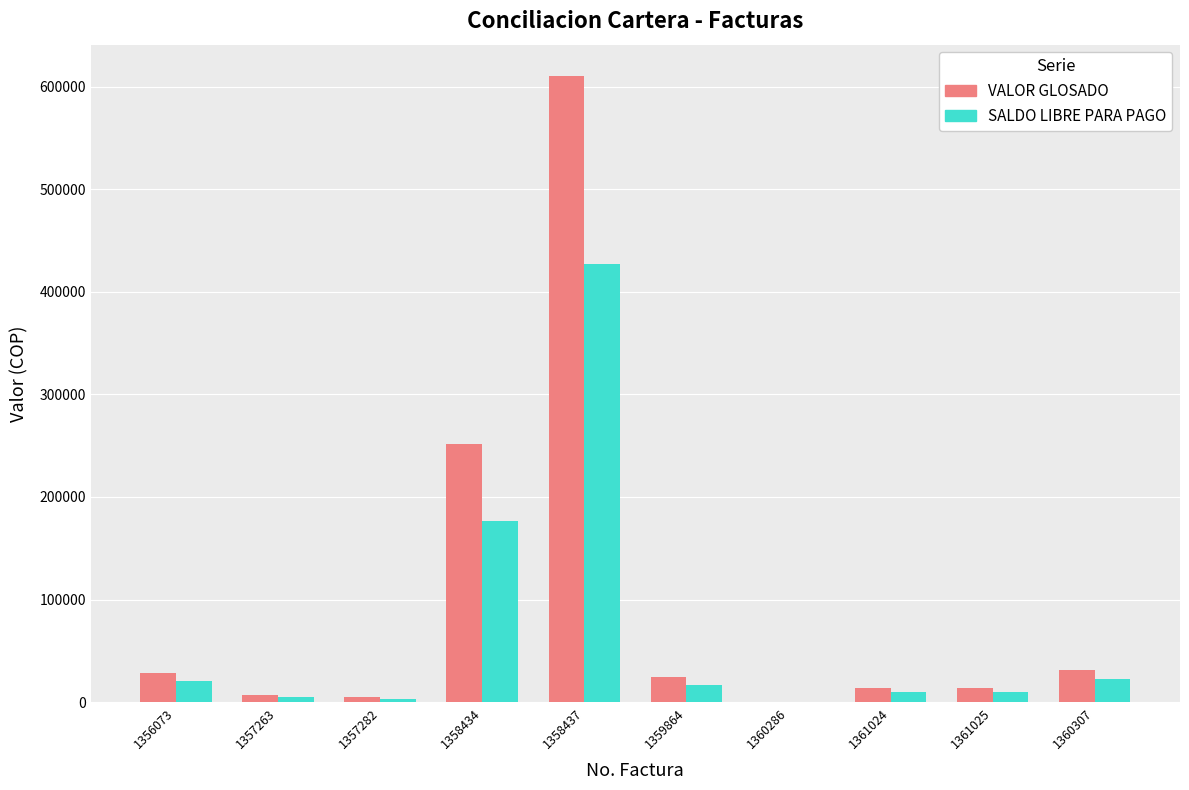

How many distinct data groups are displayed?

2